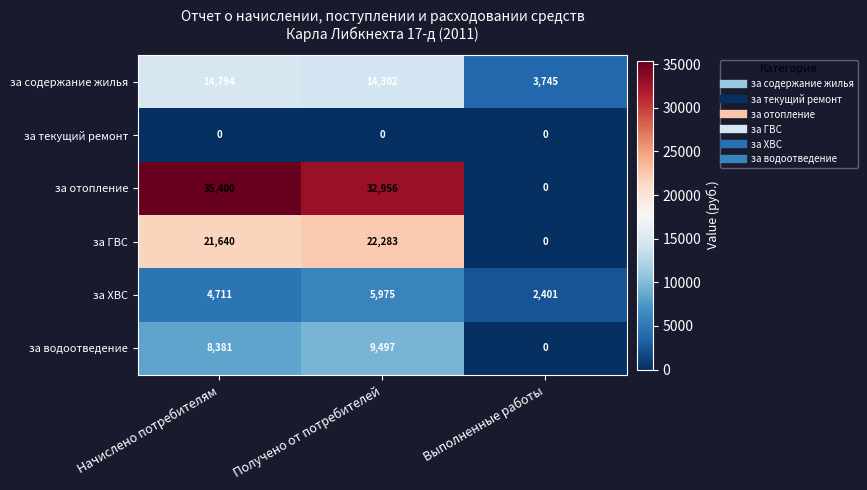

At which category is the sum across all series the highest?

Получено от потребителей